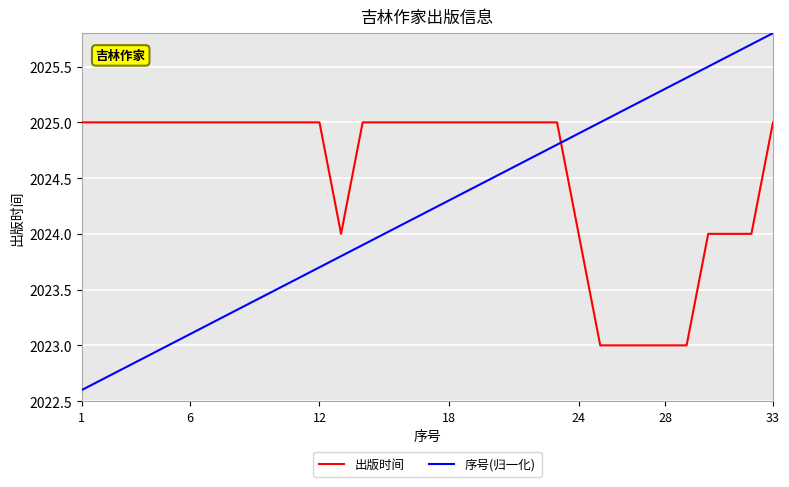

Reading left to right, what are all the values shown in this chart?

出版时间: 2025.0	2025.0	2025.0	2025.0	2025.0	2025.0	2025.0	2025.0	2025.0	2025.0	2025.0	2025.0	2024.0	2025.0	2025.0	2025.0	2025.0	2025.0	2025.0	2025.0	2025.0	2025.0	2025.0	2024.0	2023.0	2023.0	2023.0	2023.0	2023.0	2024.0	2024.0	2024.0	2025.0
序号(归一化): 2022.6	2022.7	2022.8	2022.9	2023.0	2023.1	2023.2	2023.3	2023.4	2023.5	2023.6	2023.7	2023.8	2023.9	2024.0	2024.1	2024.2	2024.3	2024.4	2024.5	2024.6	2024.7	2024.8	2024.9	2025.0	2025.1	2025.2	2025.3	2025.4	2025.5	2025.6	2025.7	2025.8